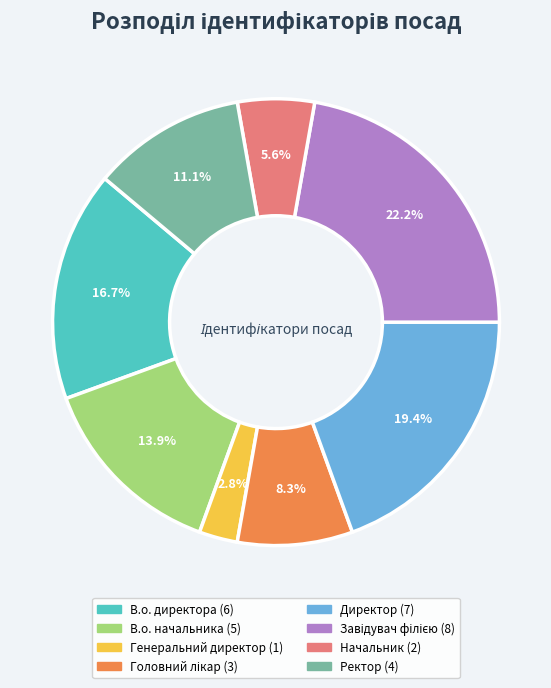

Between Генеральний директор and Ректор, which is larger?

Ректор